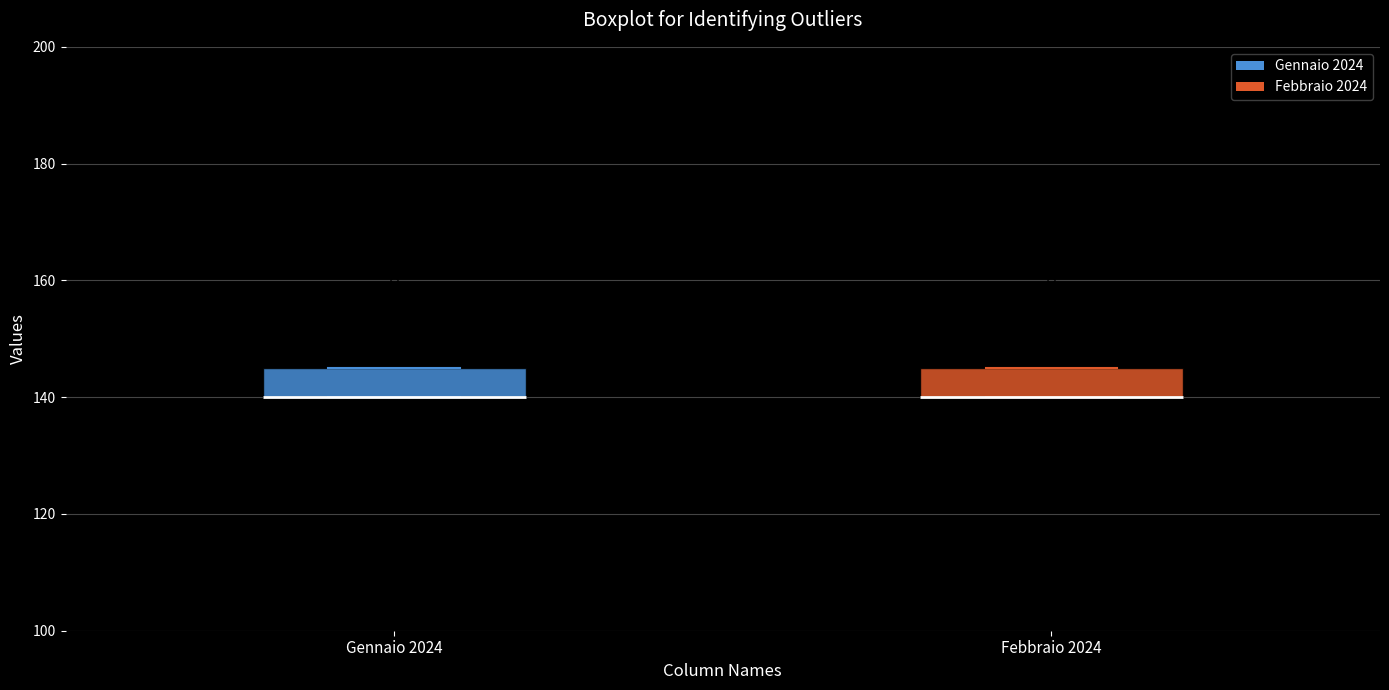

Reading left to right, read every box against the y-axis: the position of its median line, the range the box covers, and the ends of its whiskers. The values are not printed on the chart, so give them approximately, as read against the axis.

Gennaio 2024: median 140 (drawn on the box's lower edge), box 140 to 146, whiskers 140 to 146
Febbraio 2024: median 140 (drawn on the box's lower edge), box 140 to 146, whiskers 140 to 146